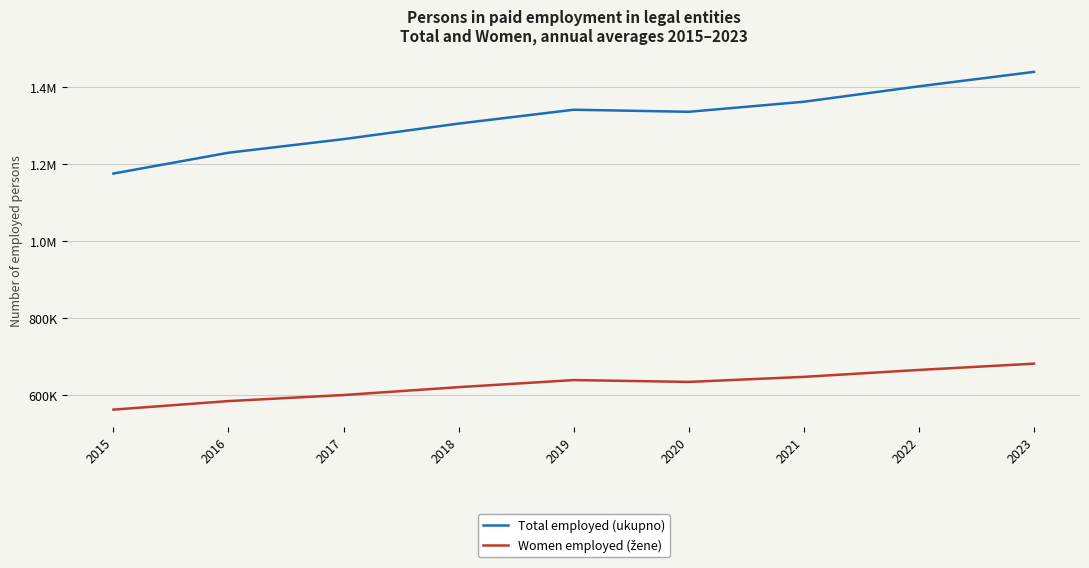

Is this an area chart (filled region under the line)?

No